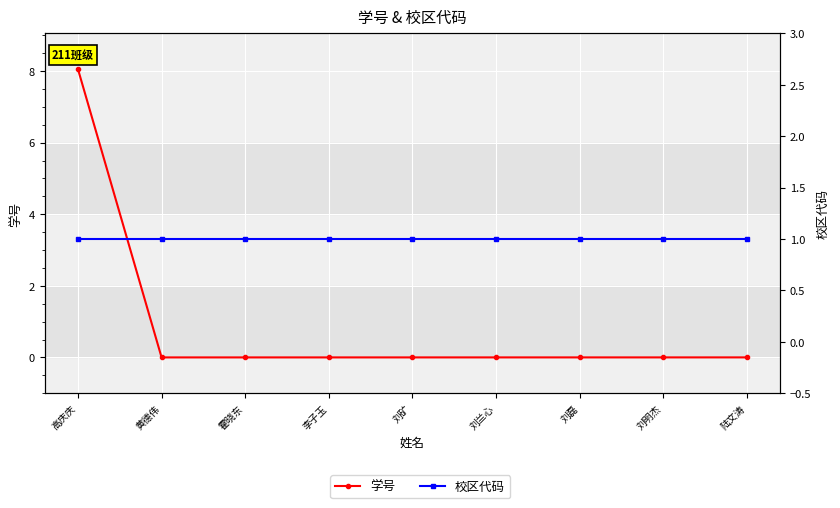

Which series has the largest range (max minus min)?

学号